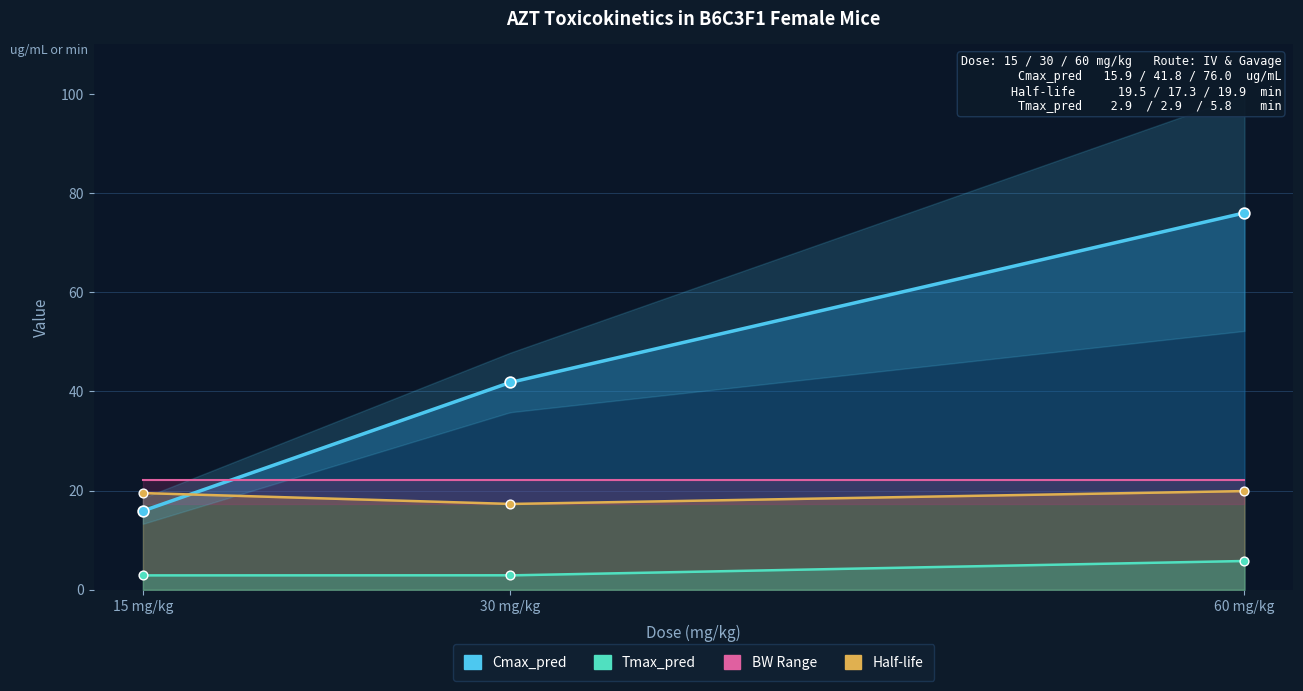

At which category is the sum across all series the highest?

60 mg/kg